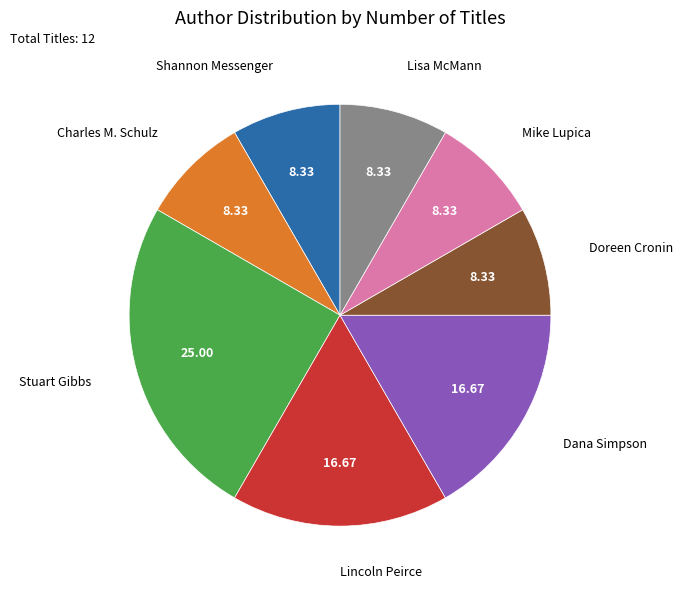

Is there a majority slice in this chart?

No